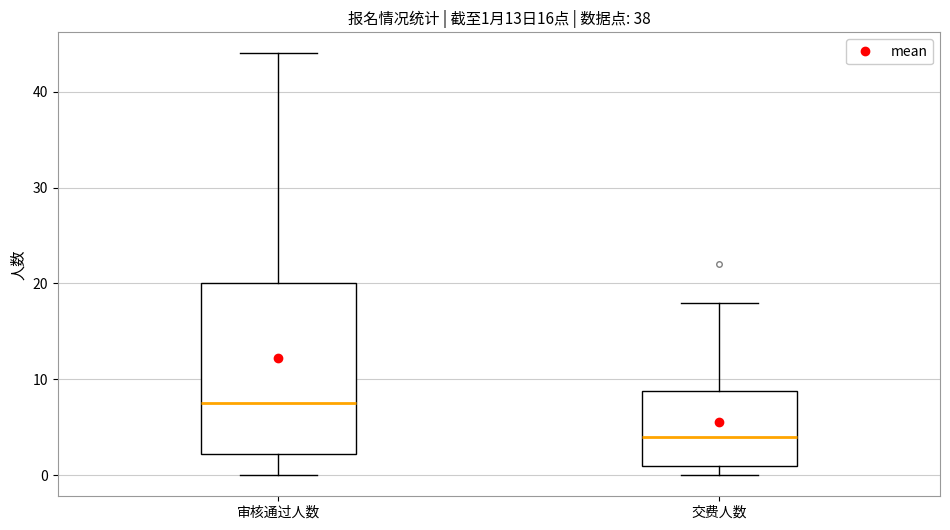

Comparing the boxes themselves (not the whiskers), which one is the tallest?

审核通过人数